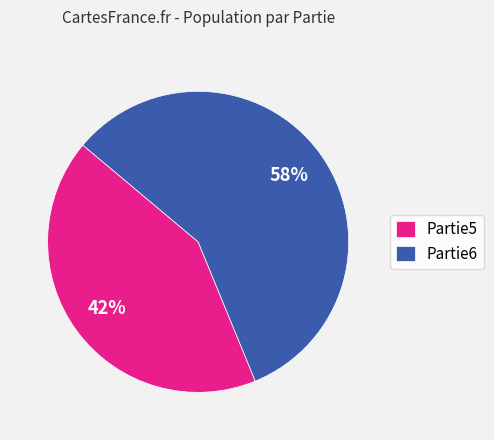

Approximately how many times larger is the value at Partie5 compared to Partie6?

0.7